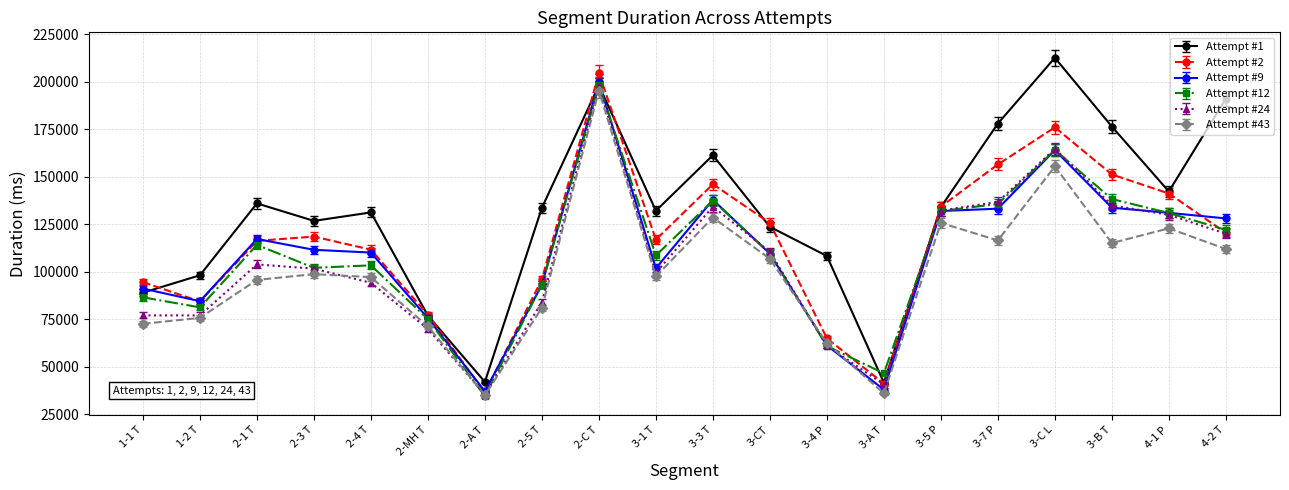

True or false: Attempt #2 and Attempt #12 cross at least once.

True